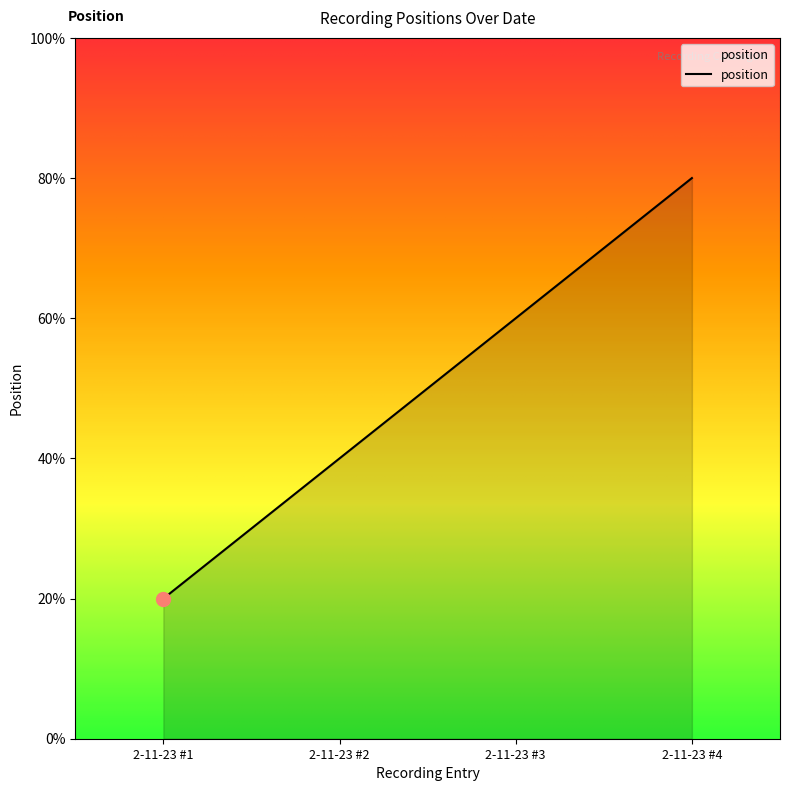

Is this an area chart (filled region under the line)?

Yes